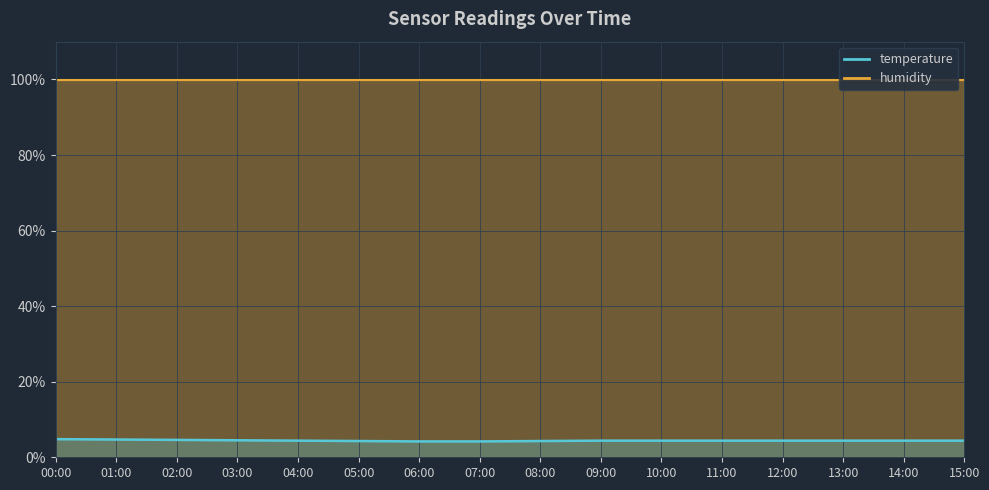

What is the value of the 14th point from the left?

4.4